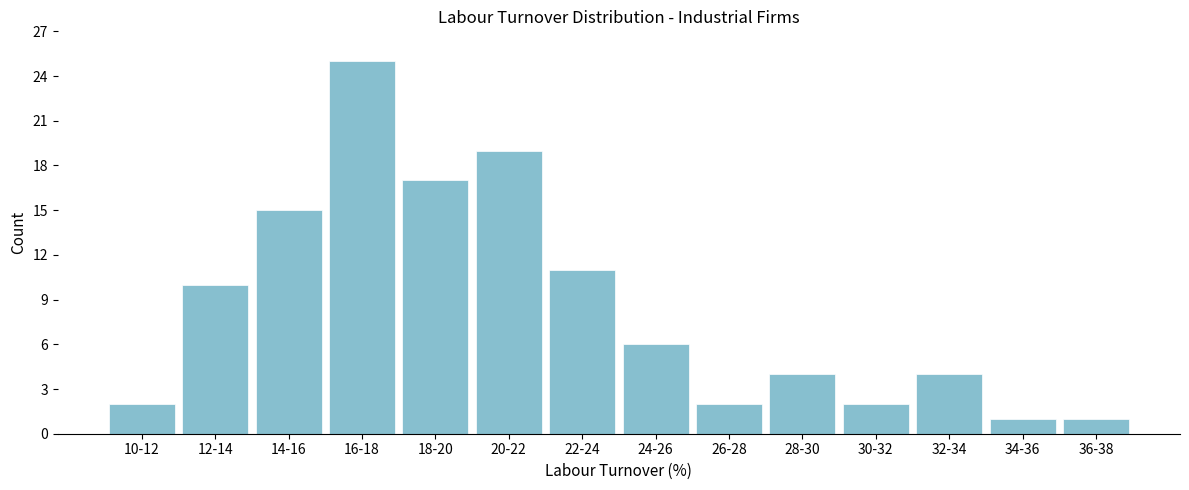

Reading left to right, extract all data points from this chart.

10-12=2	12-14=10	14-16=15	16-18=25	18-20=17	20-22=19	22-24=11	24-26=6	26-28=2	28-30=4	30-32=2	32-34=4	34-36=1	36-38=1